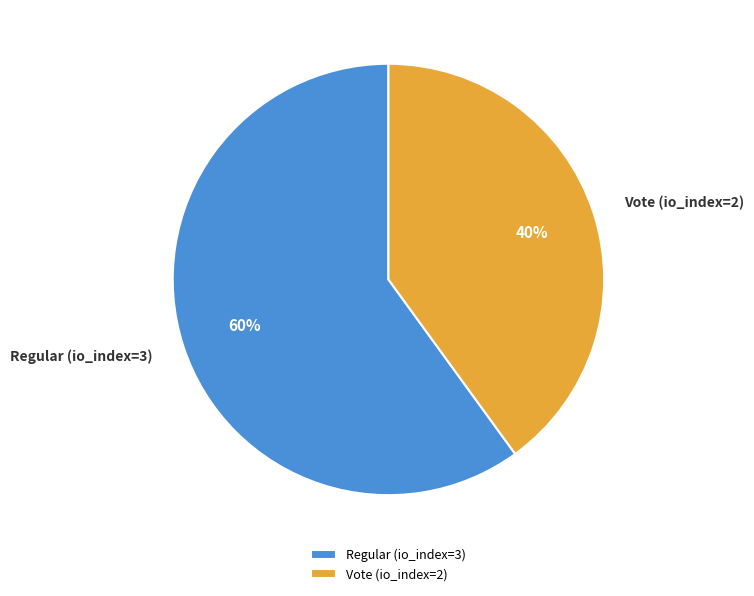

Combined, do Vote (io_index=2) and Regular (io_index=3) account for over 50%?

Yes